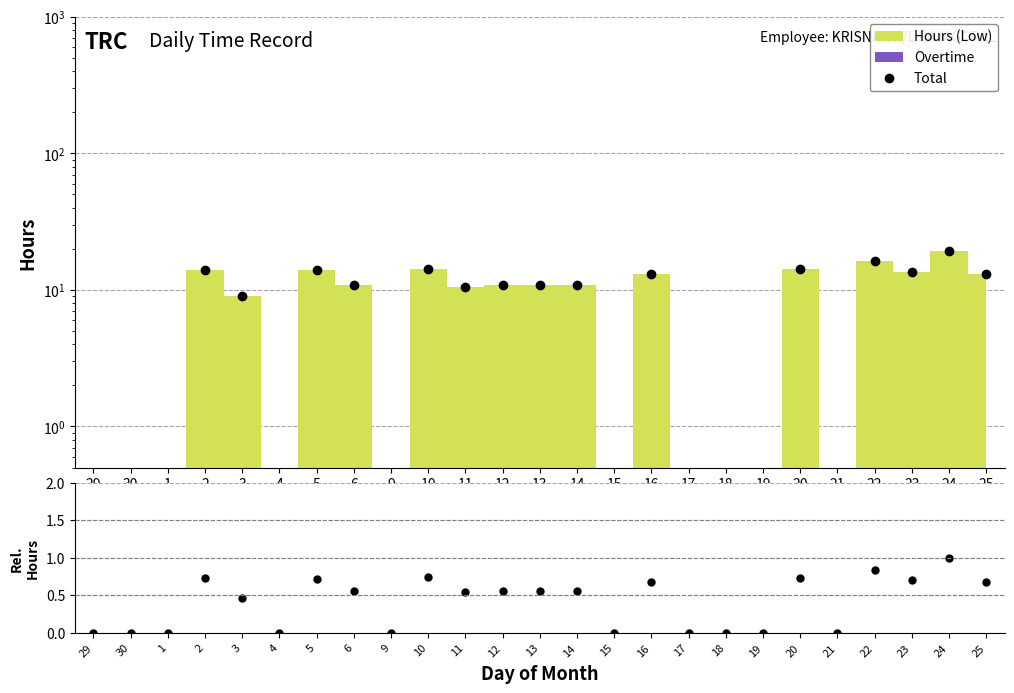

The value of Total at 3 is 15.0. True or false?

False